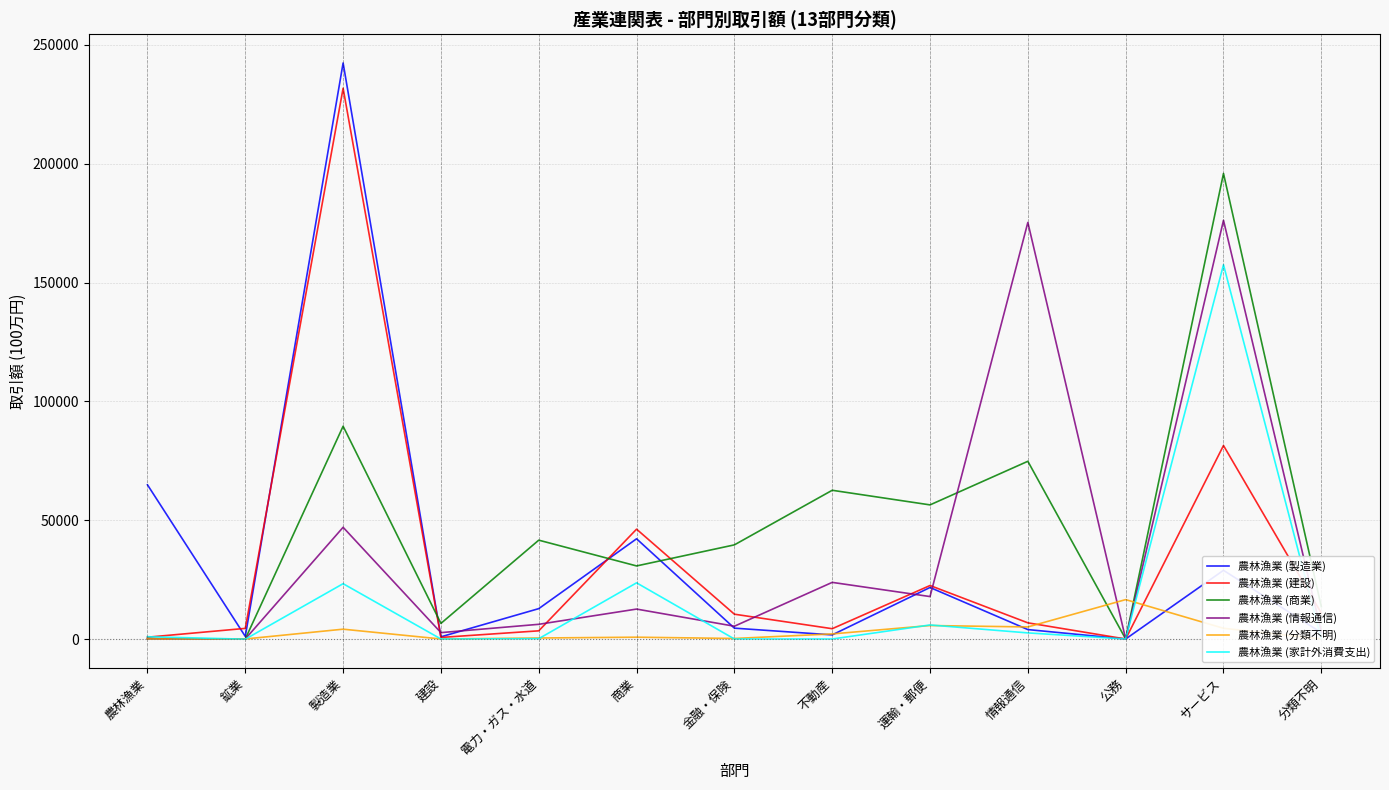

The 農林漁業 (情報通信) series shows 6185 at 電力・ガス・水道. True or false?

True